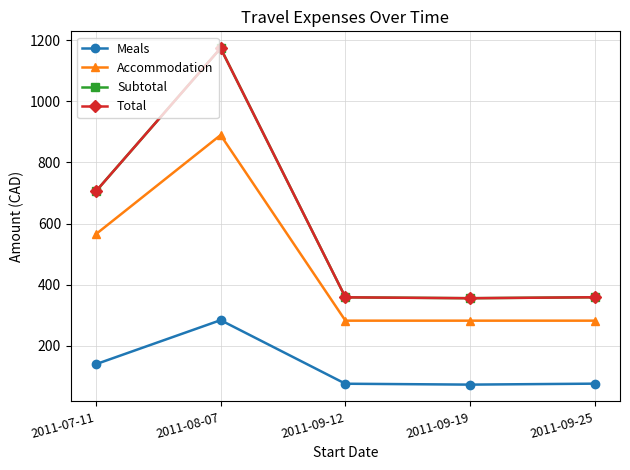

Read the Accommodation value at 2011-09-19.

282.5